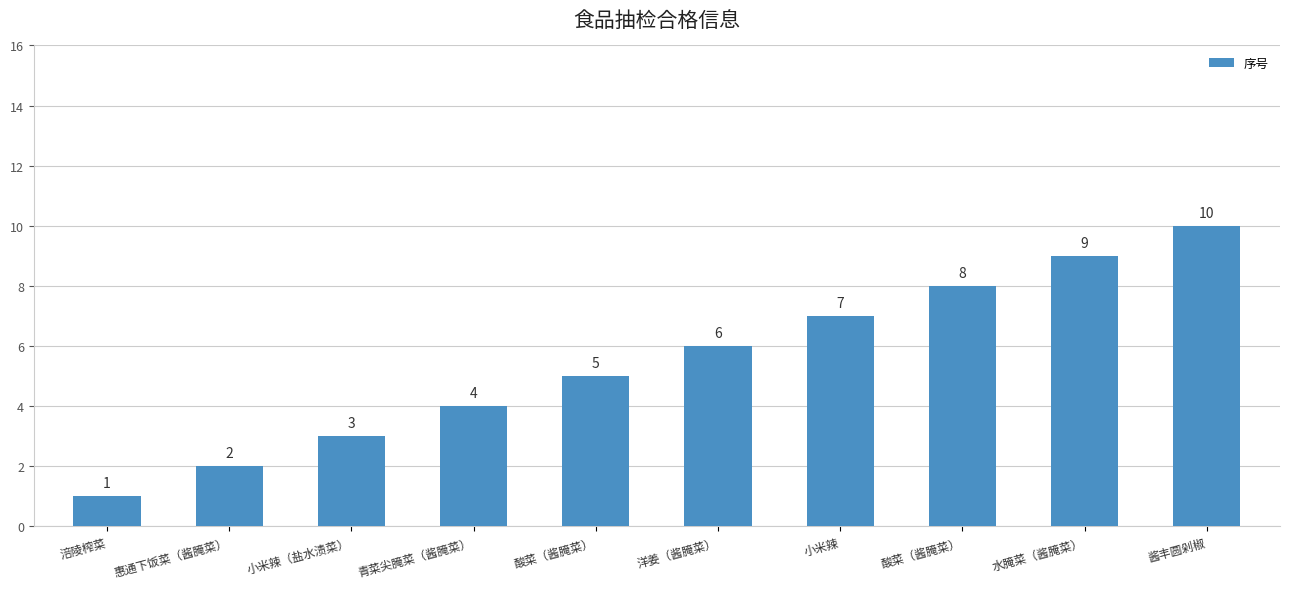

How many bars are there in total?

10